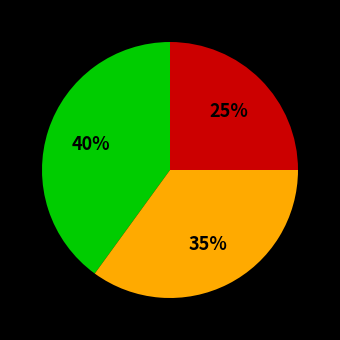

To the nearest percent, what is the difference between the largest and smallest slice percentages?

15%